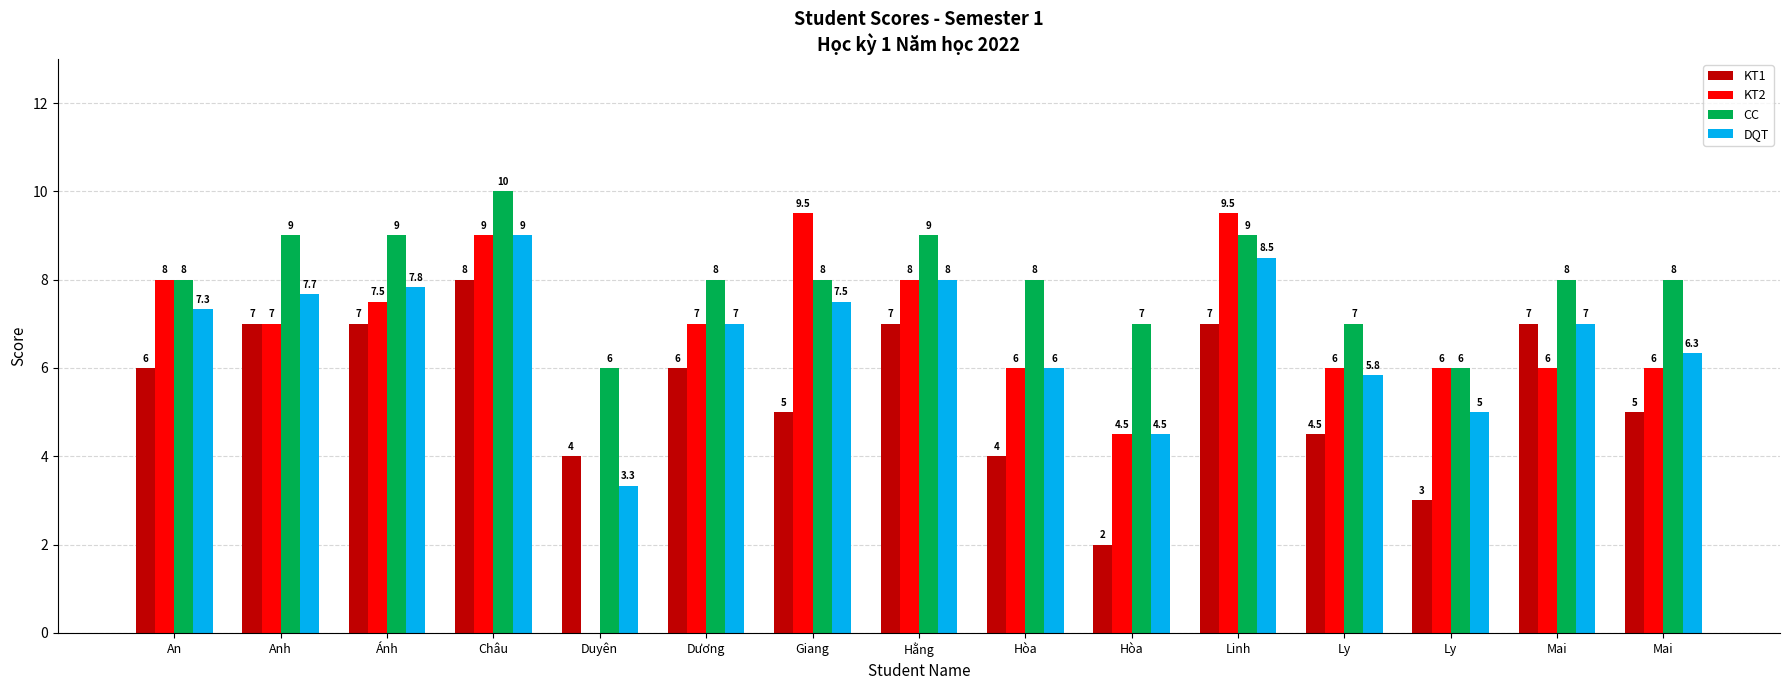

What is the label of the 5th bar from the right?

Linh